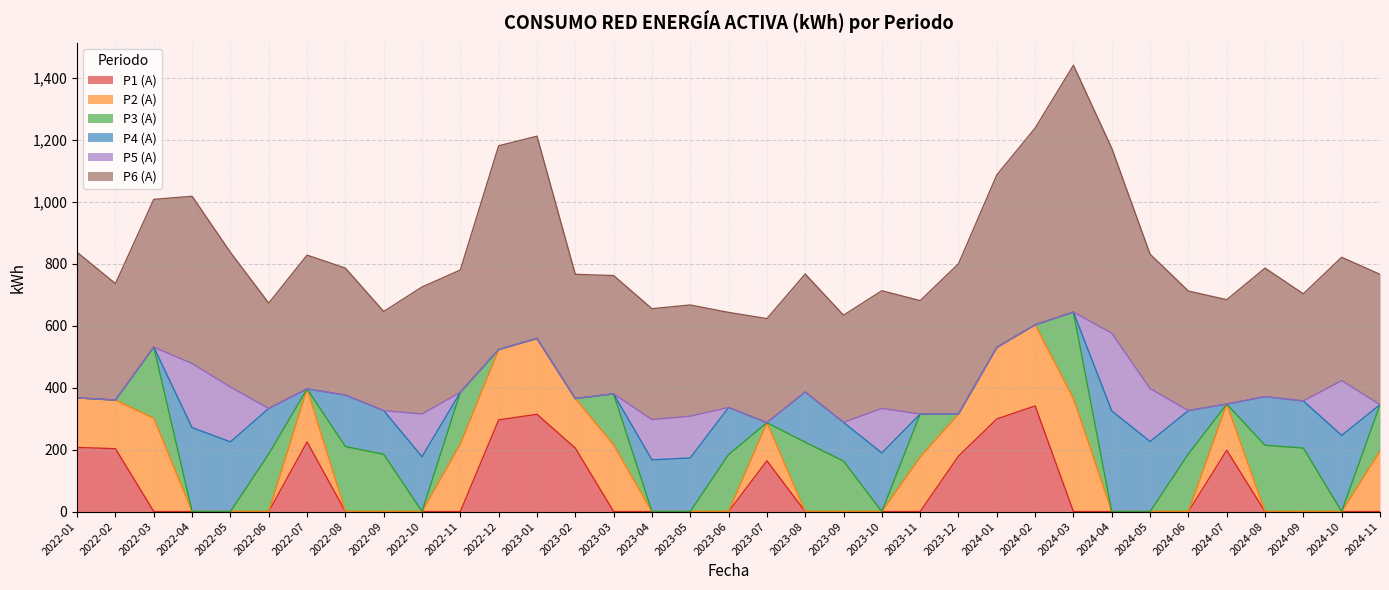

Reading right to left, list all the values displayed in this chart.

P1 (A): 2024-11=0	2024-10=0	2024-09=0	2024-08=0	2024-07=198	2024-06=0	2024-05=0	2024-04=0	2024-03=0	2024-02=341	2024-01=299	2023-12=179	2023-11=0	2023-10=0	2023-09=0	2023-08=0	2023-07=164	2023-06=0	2023-05=0	2023-04=0	2023-03=0	2023-02=205	2023-01=314	2022-12=296	2022-11=0	2022-10=0	2022-09=0	2022-08=0	2022-07=225	2022-06=0	2022-05=0	2022-04=0	2022-03=0	2022-02=203	2022-01=207
P2 (A): 2024-11=195	2024-10=0	2024-09=0	2024-08=0	2024-07=149	2024-06=0	2024-05=0	2024-04=0	2024-03=365	2024-02=262	2024-01=231	2023-12=136	2023-11=176	2023-10=0	2023-09=0	2023-08=0	2023-07=123	2023-06=0	2023-05=0	2023-04=0	2023-03=215	2023-02=160	2023-01=245	2022-12=227	2022-11=218	2022-10=0	2022-09=0	2022-08=0	2022-07=171	2022-06=0	2022-05=0	2022-04=0	2022-03=301	2022-02=157	2022-01=160
P3 (A): 2024-11=150	2024-10=0	2024-09=205	2024-08=214	2024-07=0	2024-06=186	2024-05=0	2024-04=0	2024-03=279	2024-02=0	2024-01=0	2023-12=0	2023-11=139	2023-10=0	2023-09=163	2023-08=224	2023-07=0	2023-06=184	2023-05=0	2023-04=0	2023-03=165	2023-02=0	2023-01=0	2022-12=0	2022-11=167	2022-10=0	2022-09=185	2022-08=210	2022-07=0	2022-06=186	2022-05=0	2022-04=0	2022-03=230	2022-02=0	2022-01=0
P4 (A): 2024-11=0	2024-10=246	2024-09=152	2024-08=157	2024-07=0	2024-06=140	2024-05=226	2024-04=325	2024-03=0	2024-02=0	2024-01=0	2023-12=0	2023-11=0	2023-10=189	2023-09=125	2023-08=162	2023-07=0	2023-06=152	2023-05=173	2023-04=167	2023-03=0	2023-02=0	2023-01=0	2022-12=0	2022-11=0	2022-10=177	2022-09=141	2022-08=166	2022-07=0	2022-06=147	2022-05=225	2022-04=271	2022-03=0	2022-02=0	2022-01=0
P5 (A): 2024-11=0	2024-10=177	2024-09=0	2024-08=0	2024-07=0	2024-06=0	2024-05=171	2024-04=251	2024-03=0	2024-02=0	2024-01=0	2023-12=0	2023-11=0	2023-10=144	2023-09=0	2023-08=0	2023-07=0	2023-06=0	2023-05=135	2023-04=130	2023-03=0	2023-02=0	2023-01=0	2022-12=0	2022-11=0	2022-10=138	2022-09=0	2022-08=0	2022-07=0	2022-06=0	2022-05=177	2022-04=207	2022-03=0	2022-02=0	2022-01=0
P6 (A): 2024-11=421	2024-10=398	2024-09=346	2024-08=415	2024-07=337	2024-06=386	2024-05=434	2024-04=597	2024-03=797	2024-02=635	2024-01=557	2023-12=485	2023-11=366	2023-10=380	2023-09=346	2023-08=381	2023-07=336	2023-06=307	2023-05=359	2023-04=358	2023-03=382	2023-02=401	2023-01=653	2022-12=658	2022-11=395	2022-10=410	2022-09=320	2022-08=410	2022-07=432	2022-06=340	2022-05=435	2022-04=540	2022-03=477	2022-02=376	2022-01=470